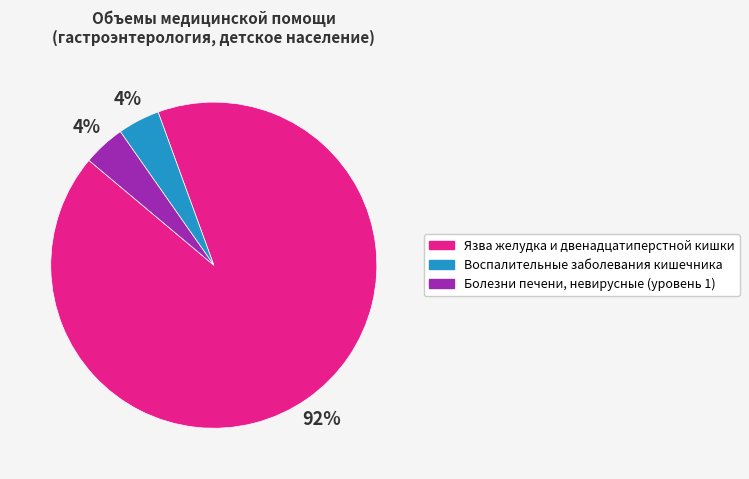

Which category has the biggest portion of the pie?

Язва желудка и двенадцатиперстной кишки